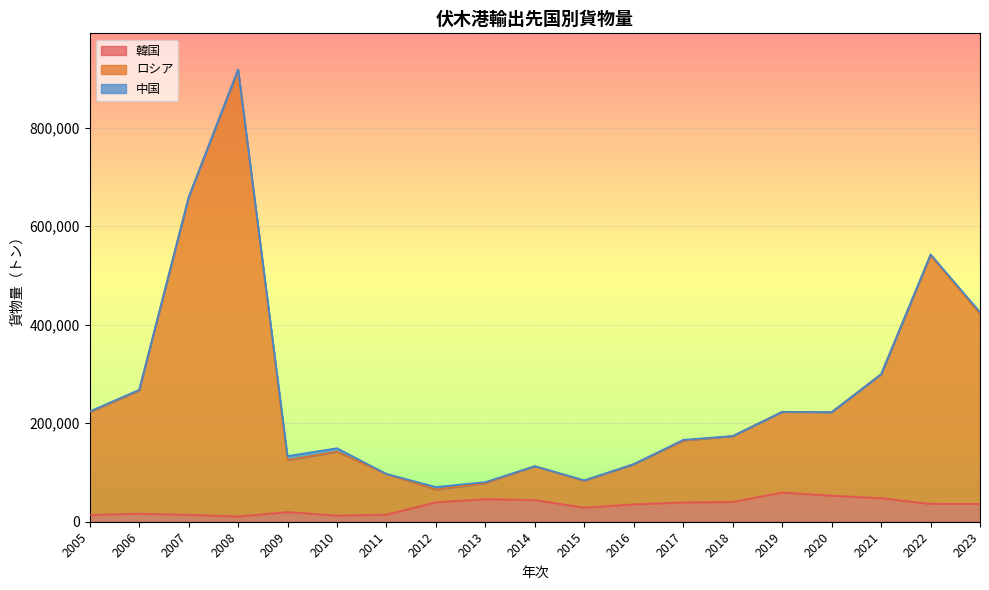

How many values in the ロシア series exceed 174134?

9